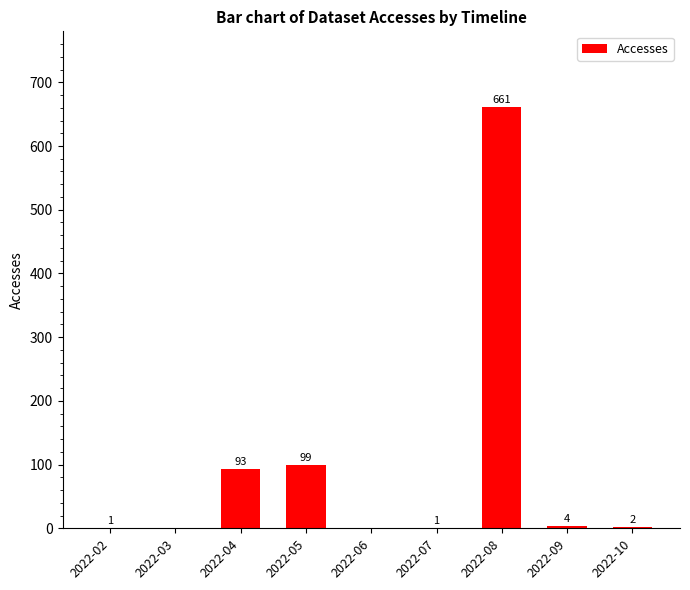

What is the average value?

96